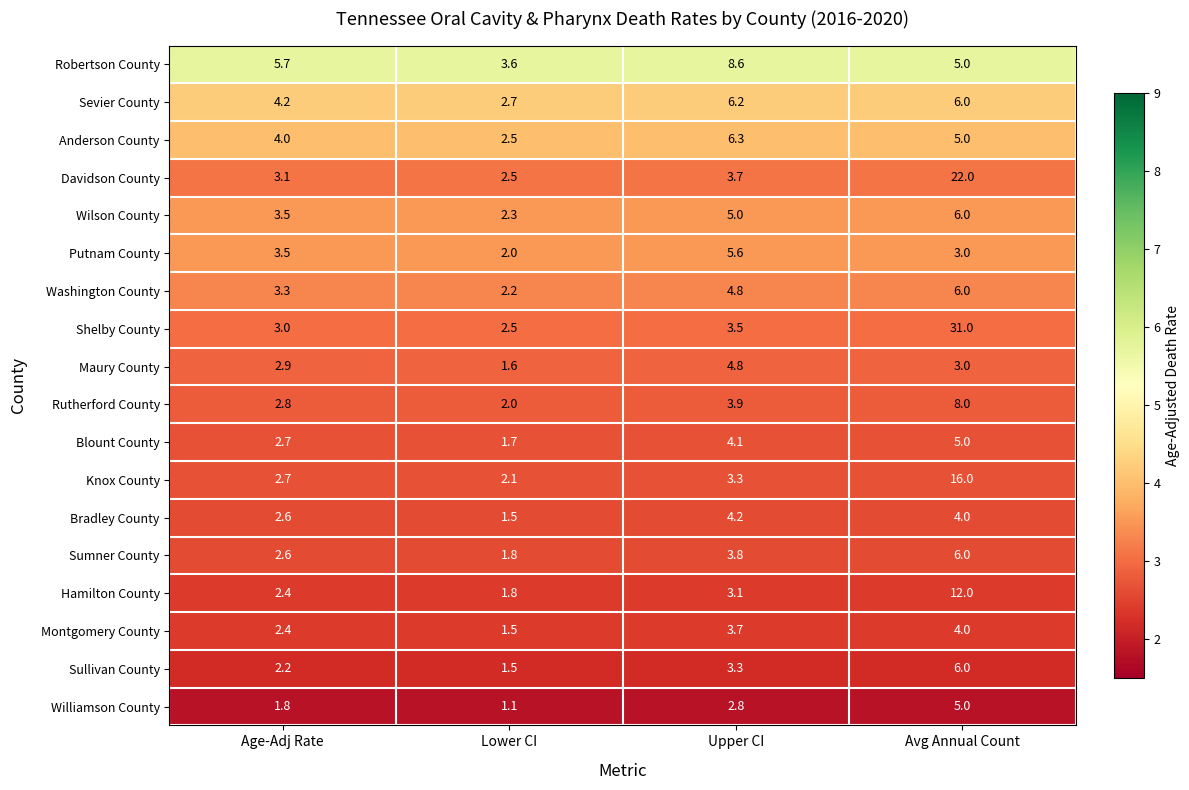

What is the total value across all series at Upper CI?

80.7